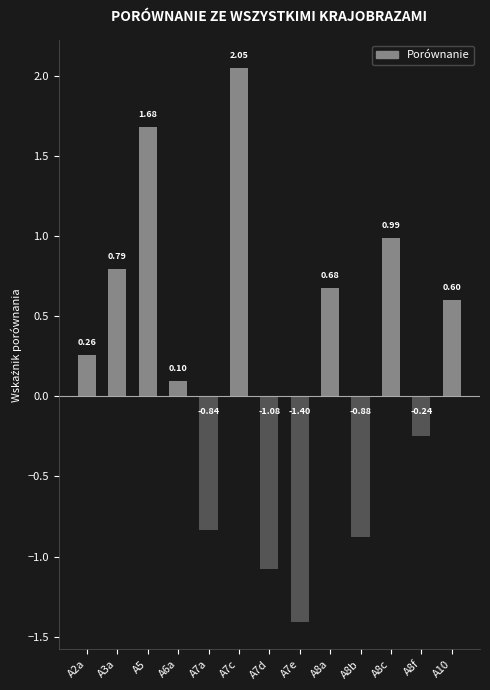

Is it true that the value at A10 is 0.6?

True